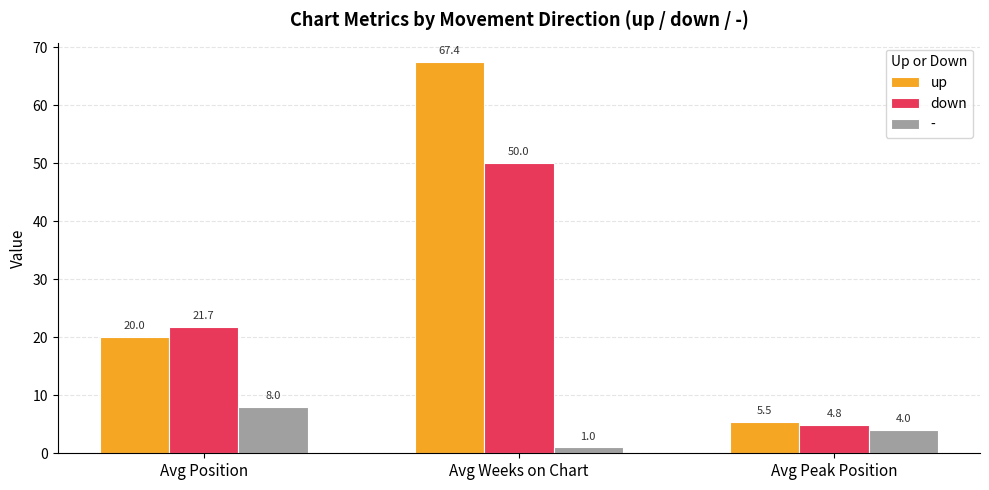

Are the bars horizontal?

No